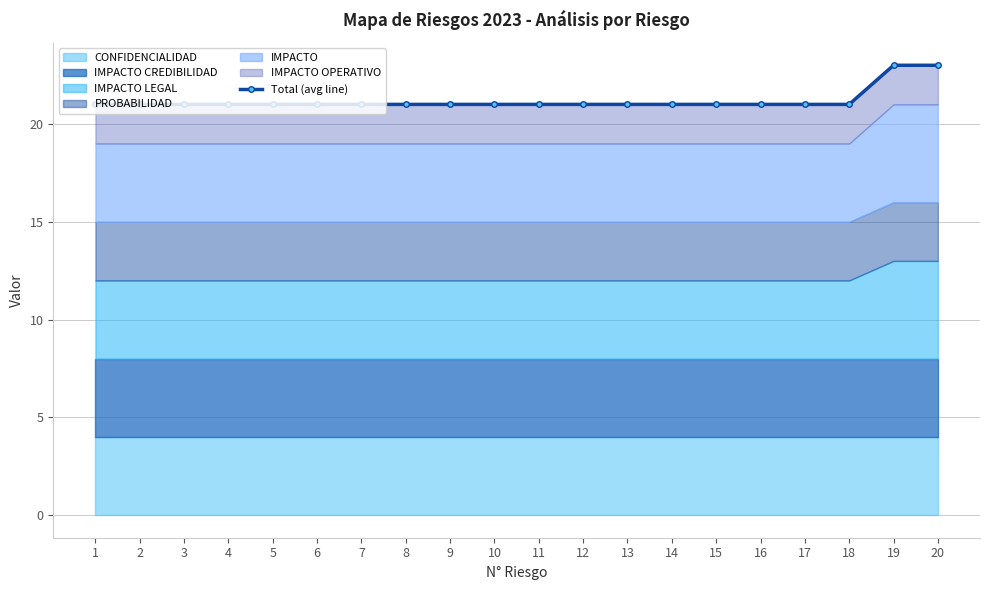

Rank the categories by value from lowest to highest.

1, 2, 3, 4, 5, 6, 7, 8, 9, 10, 11, 12, 13, 14, 15, 16, 17, 18, 19, 20